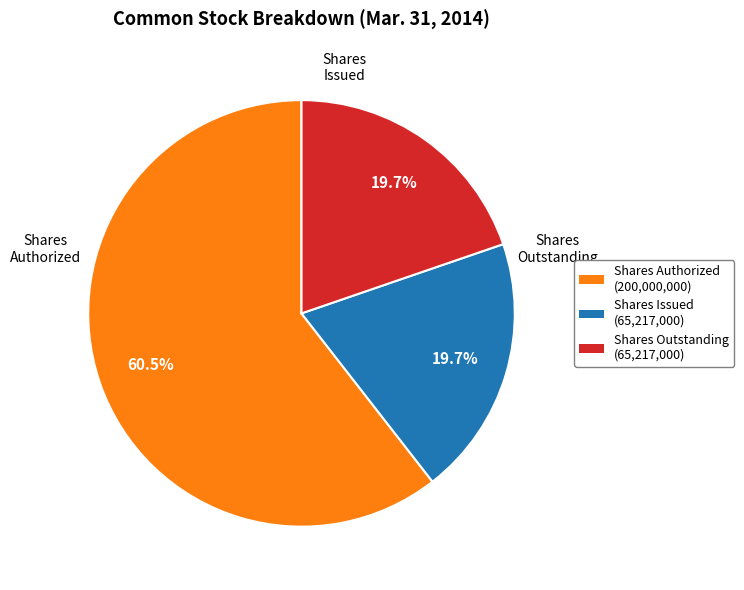

How many segments does this pie chart have?

3